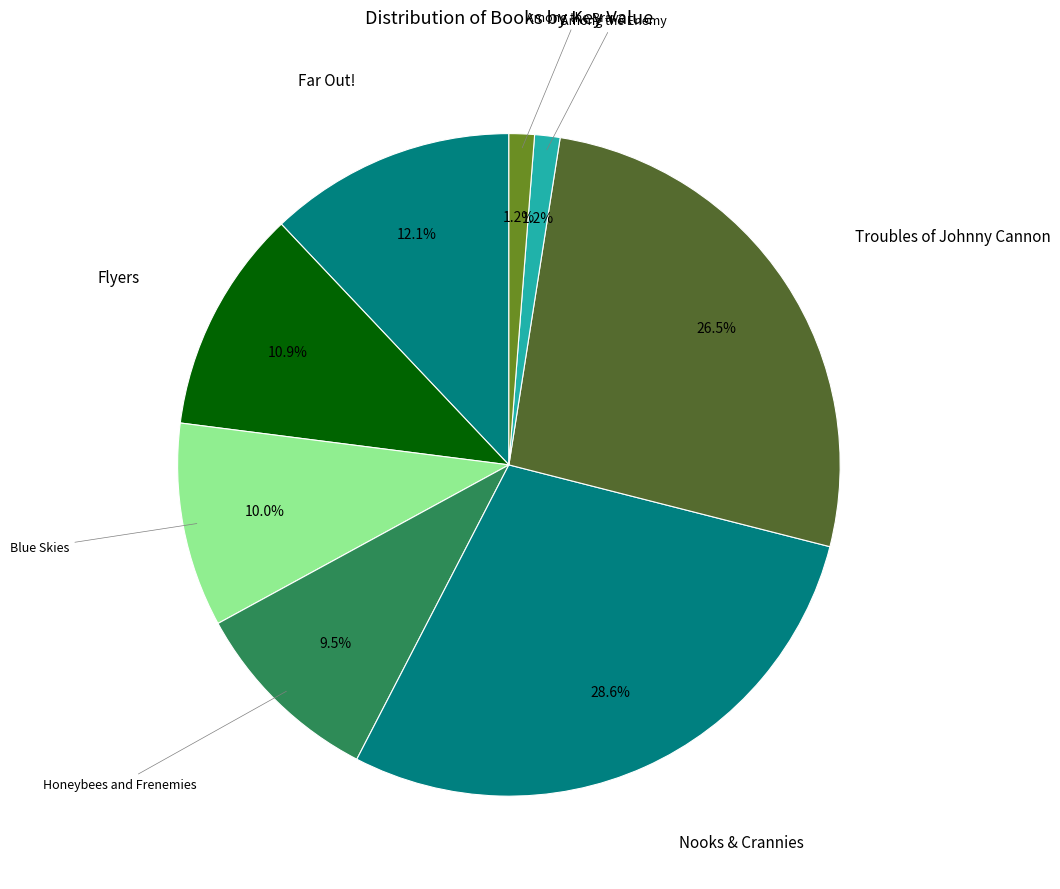

How many slices are in this pie chart?

8